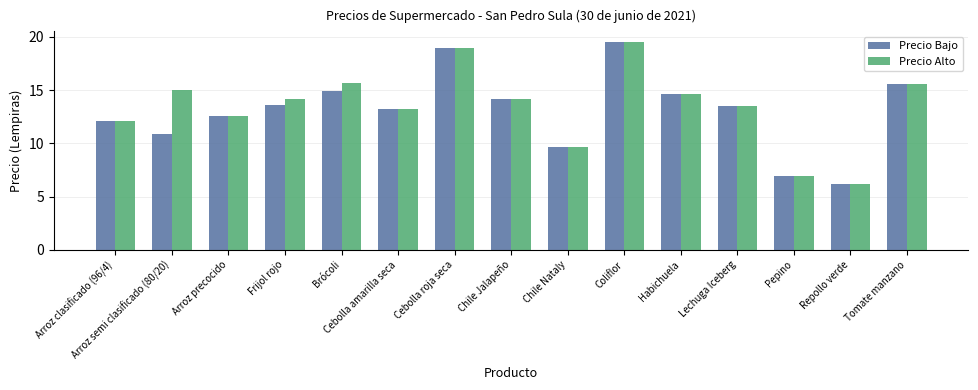

What is the total value across all series at Repollo verde?

12.3